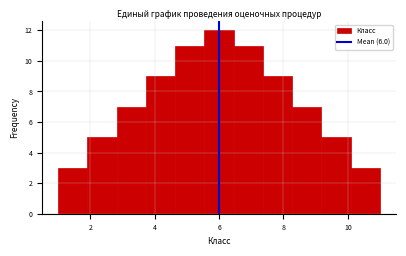

How tall is the bar that spans 3.8 to 4.6 on the x-axis? Neither the bar edges nor the heights are printed on the chart, so give them approximately, as read against the axes.

9